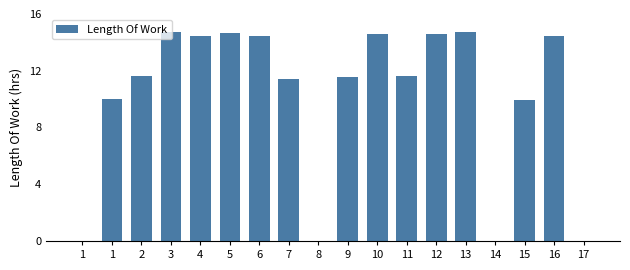

The chart shows a value of 14.5 at 4. True or false?

True